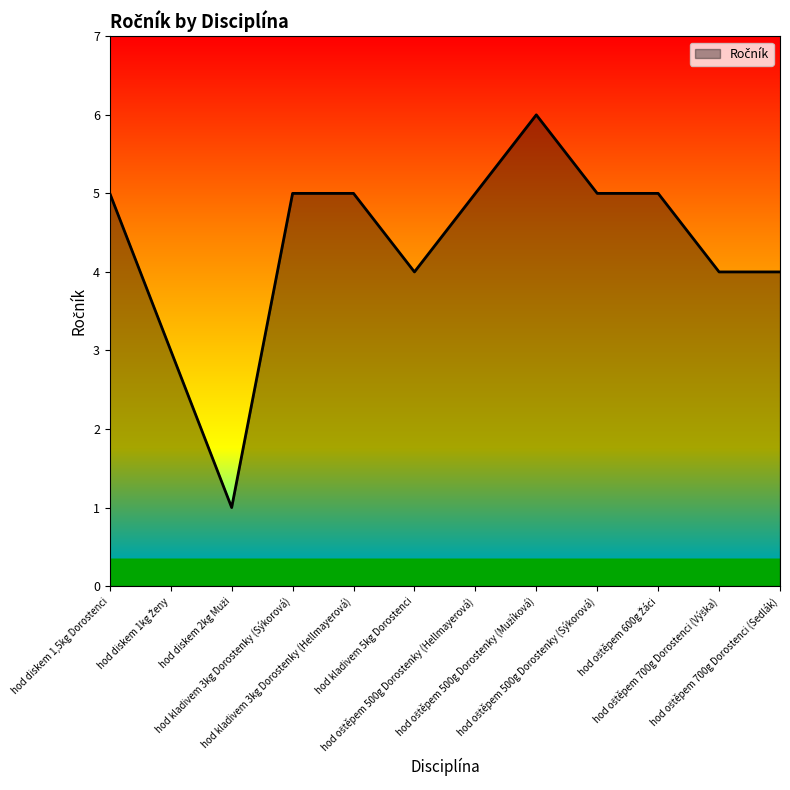

What is the greatest value displayed?

6